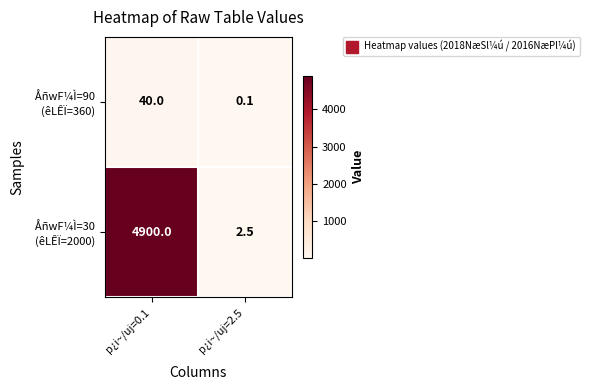

Which label corresponds to the largest value in the chart?

p¿i~/uj=0.1